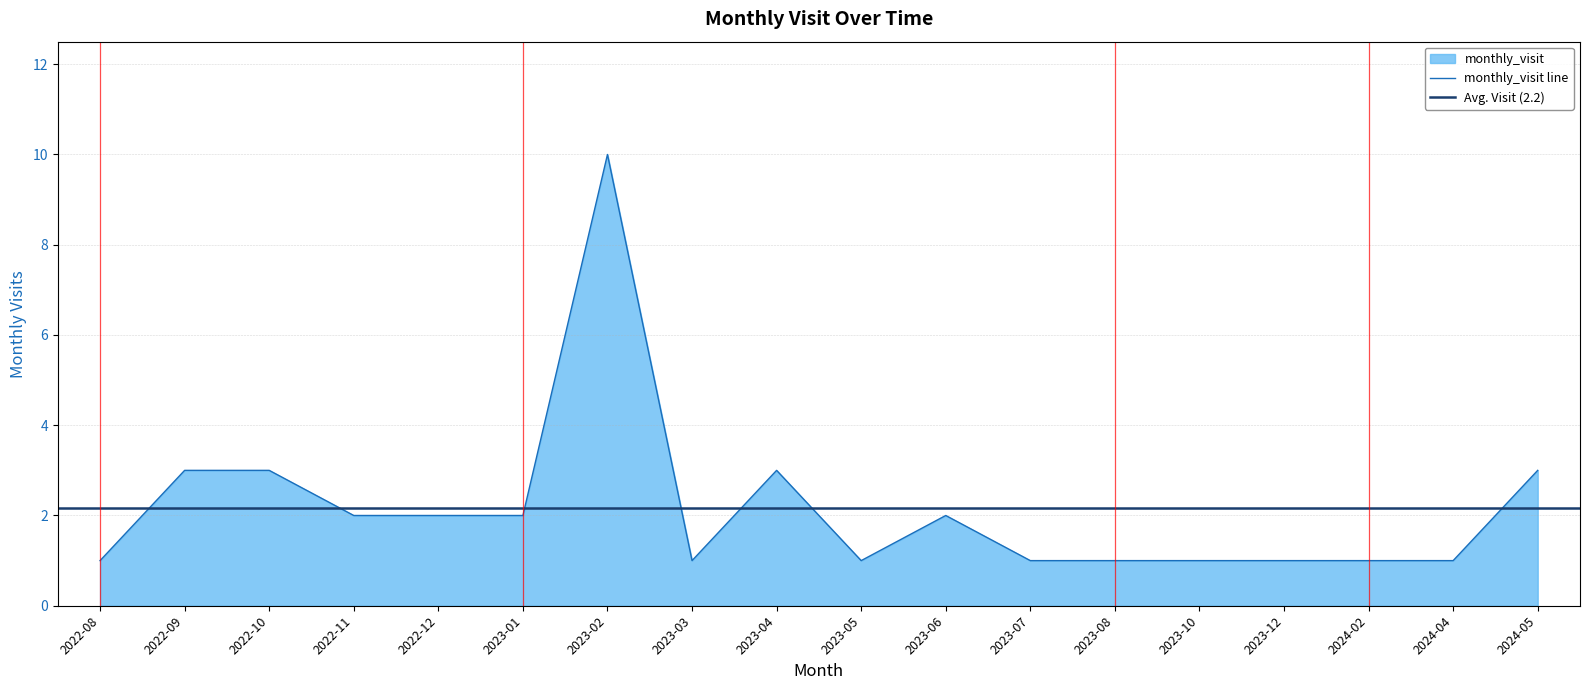

What is the label of the 12th point from the right?

2023-02